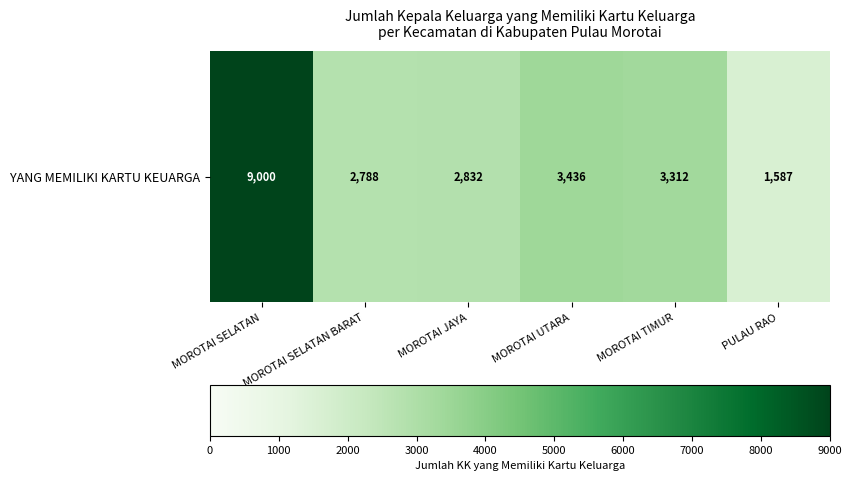

Count the number of categories in the chart.

6